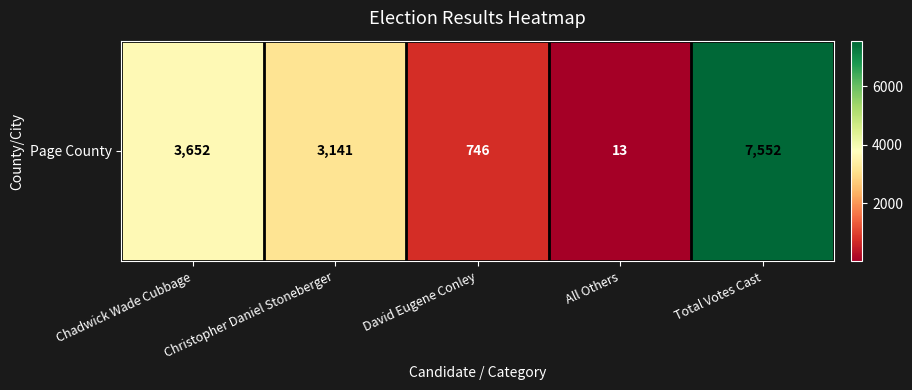

What is the sum of the values at Christopher Daniel Stoneberger and David Eugene Conley?

3887